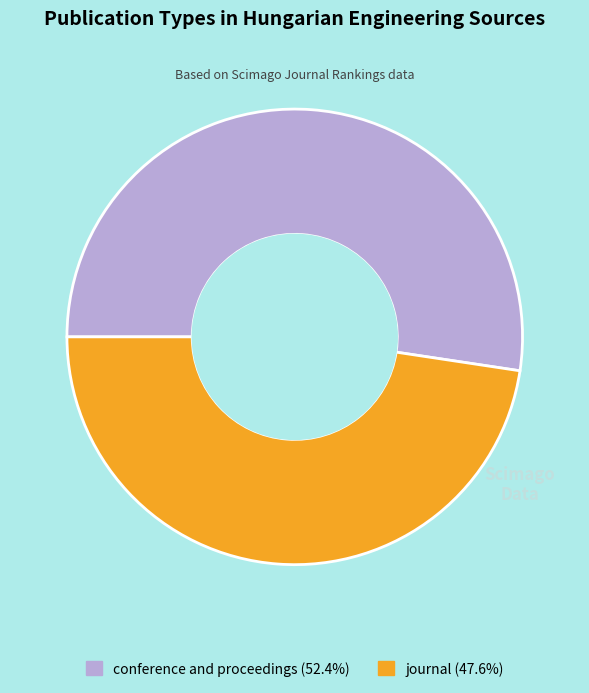

Which slice represents more than half of the pie?

conference and proceedings